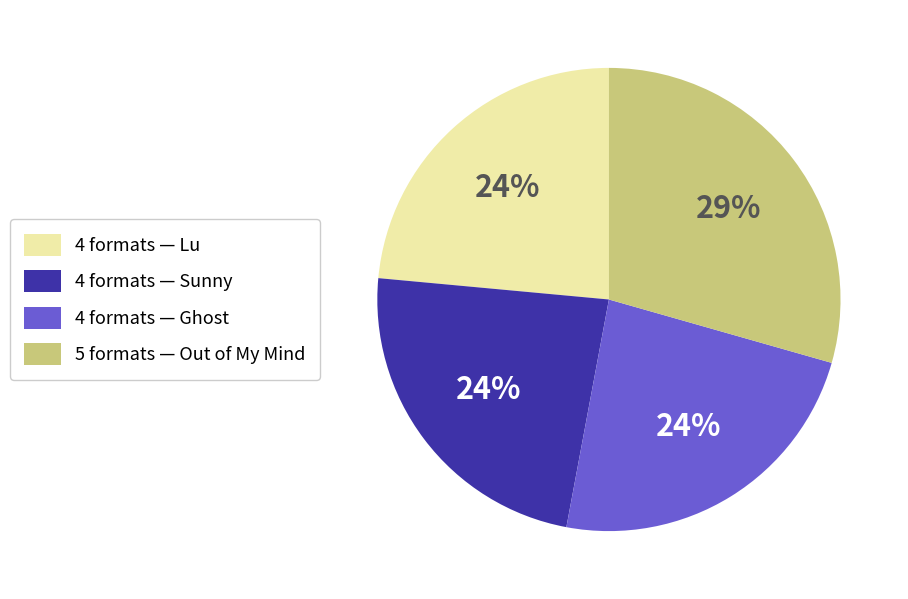

Is there a majority slice in this chart?

No